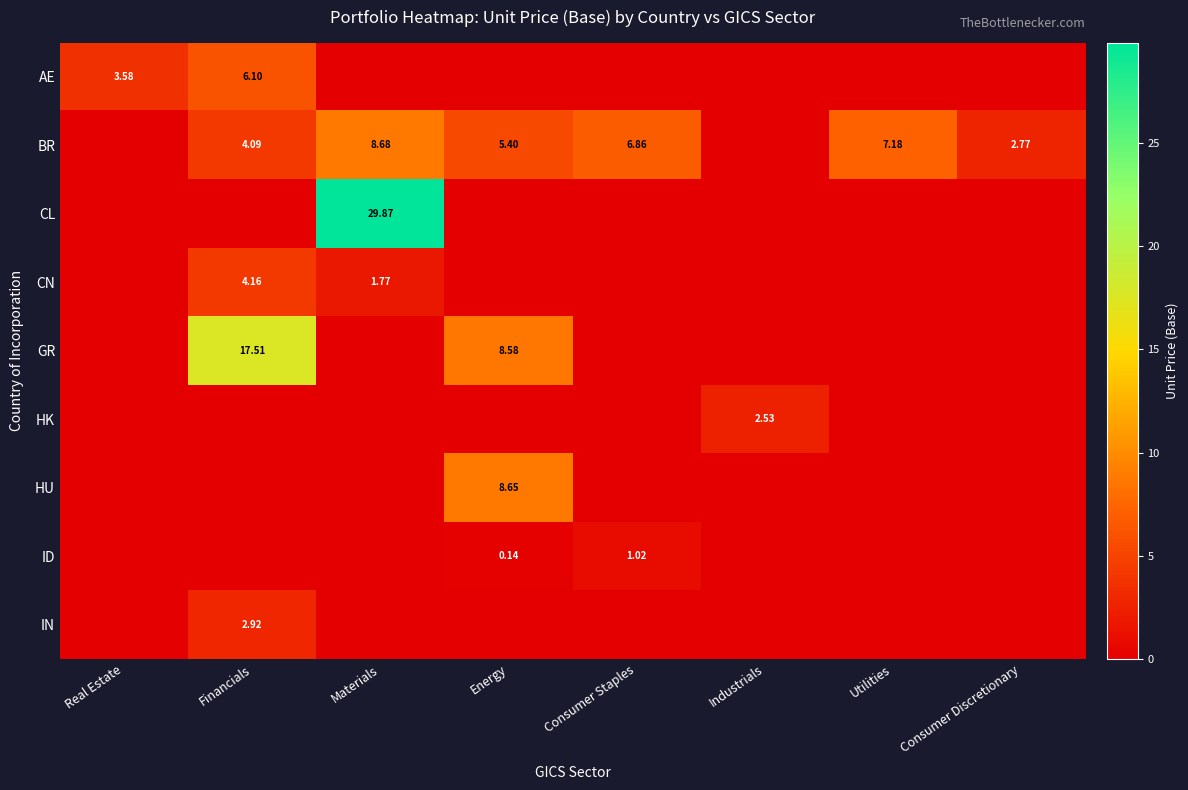

The value of CN at Real Estate is 2.4. True or false?

False